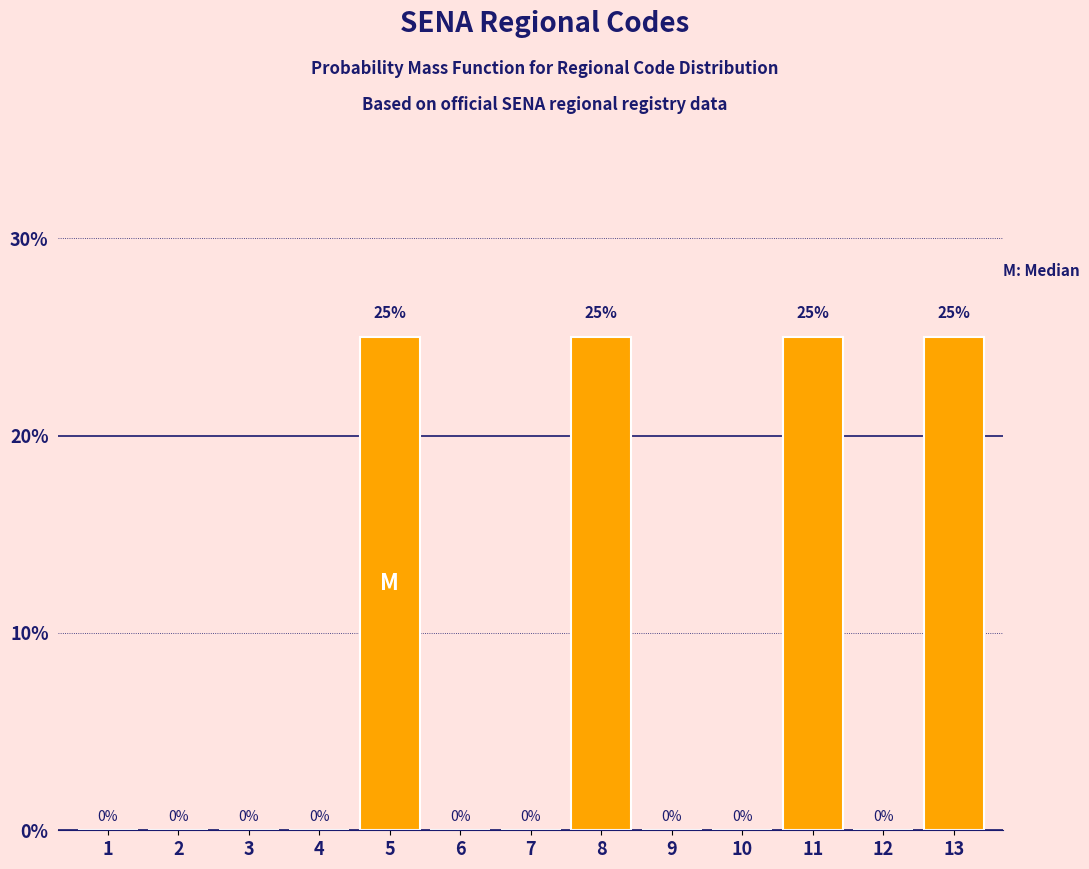

Reading right to left, extract all data points from this chart.

13=25	12=0	11=25	10=0	9=0	8=25	7=0	6=0	5=25	4=0	3=0	2=0	1=0